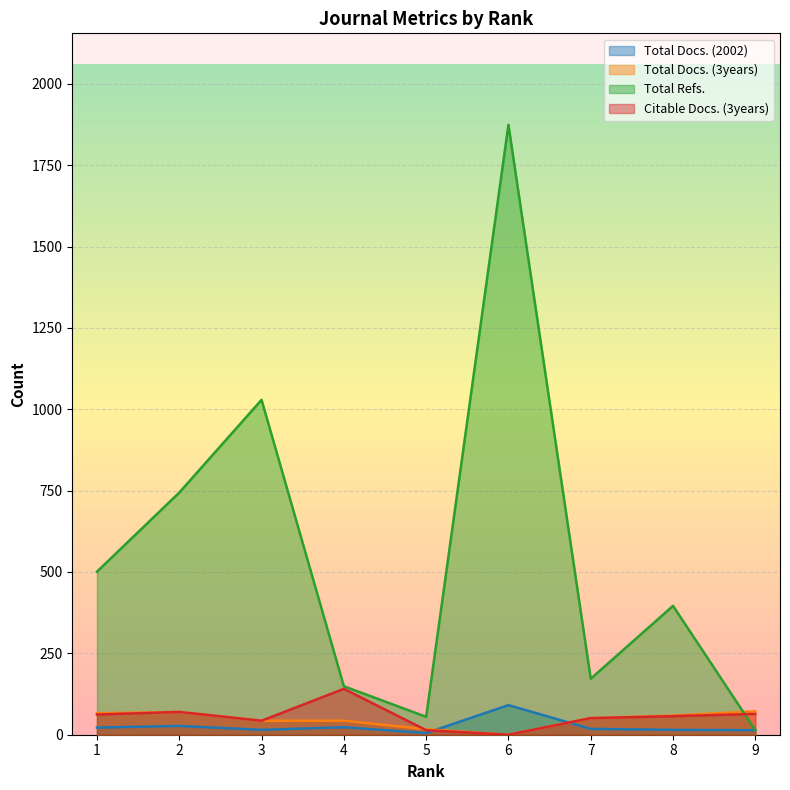

True or false: Total Refs. has a value of 877 at 1.

False